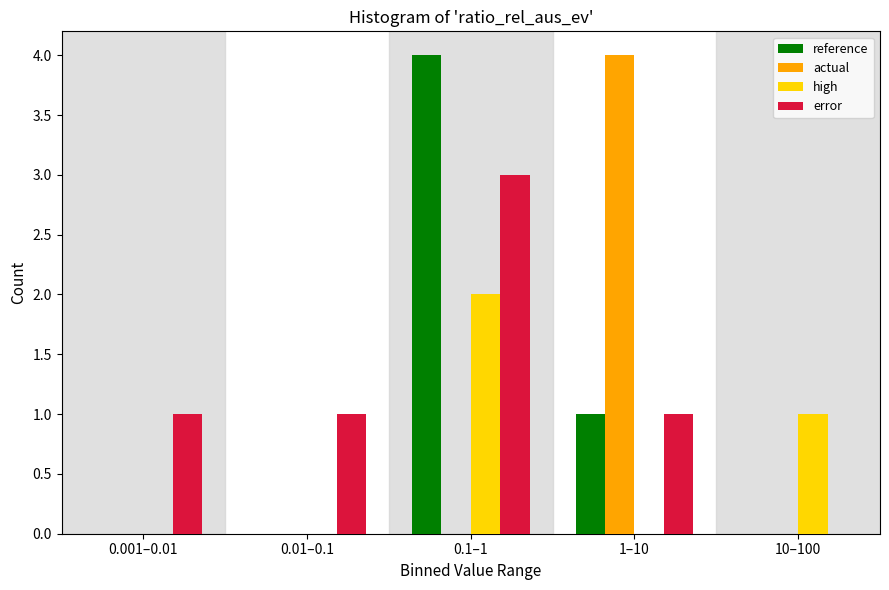

Reading left to right, what are all the values shown in this chart?

reference: 0.001–0.01=0	0.01–0.1=0	0.1–1=4	1–10=1	10–100=0
actual: 0.001–0.01=0	0.01–0.1=0	0.1–1=0	1–10=4	10–100=0
high: 0.001–0.01=0	0.01–0.1=0	0.1–1=2	1–10=0	10–100=1
error: 0.001–0.01=1	0.01–0.1=1	0.1–1=3	1–10=1	10–100=0